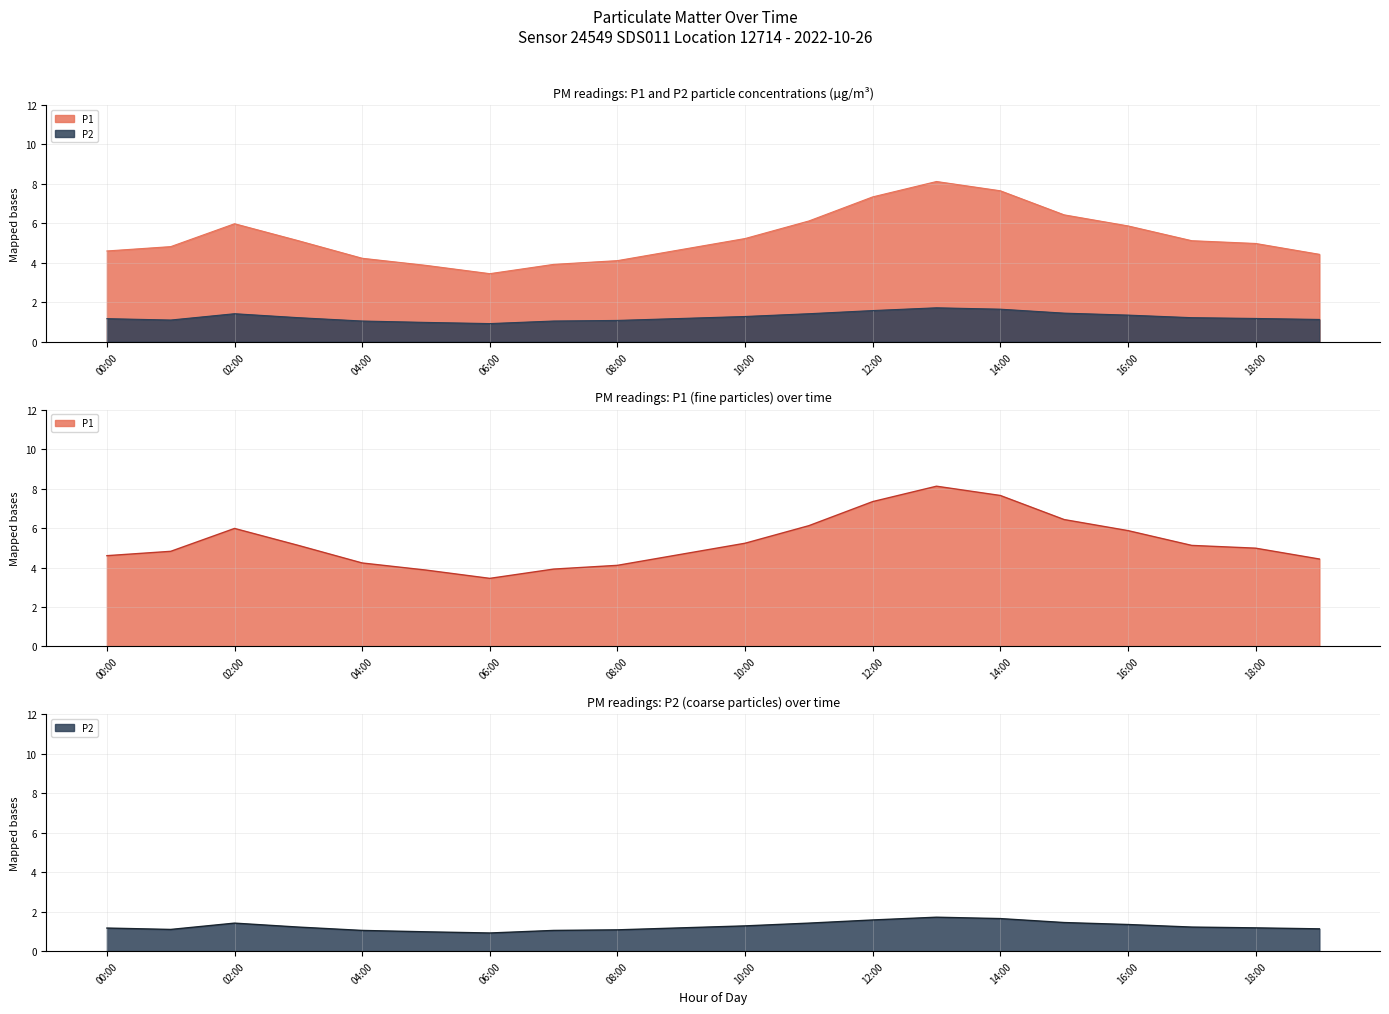

What is the sum of the P2 values at 17:00 and 12:00?

2.8